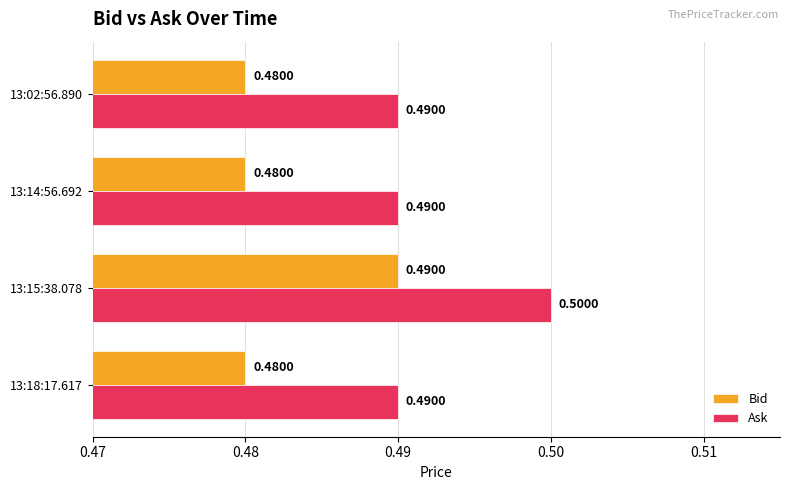

At which category is the sum across all series the highest?

13:15:38.078